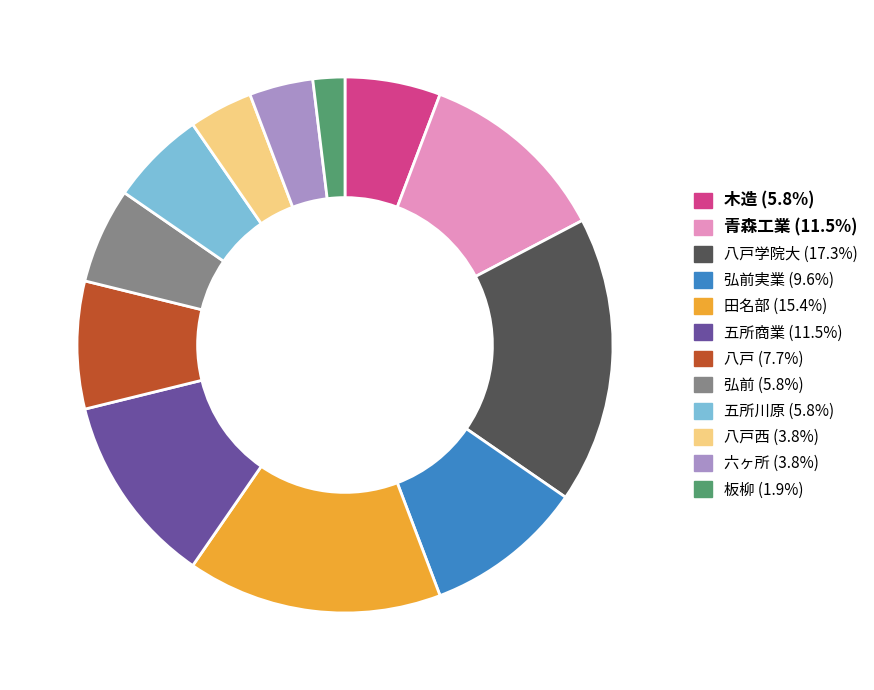

Does 八戸西 (3.8%) represent more than half of the total?

No